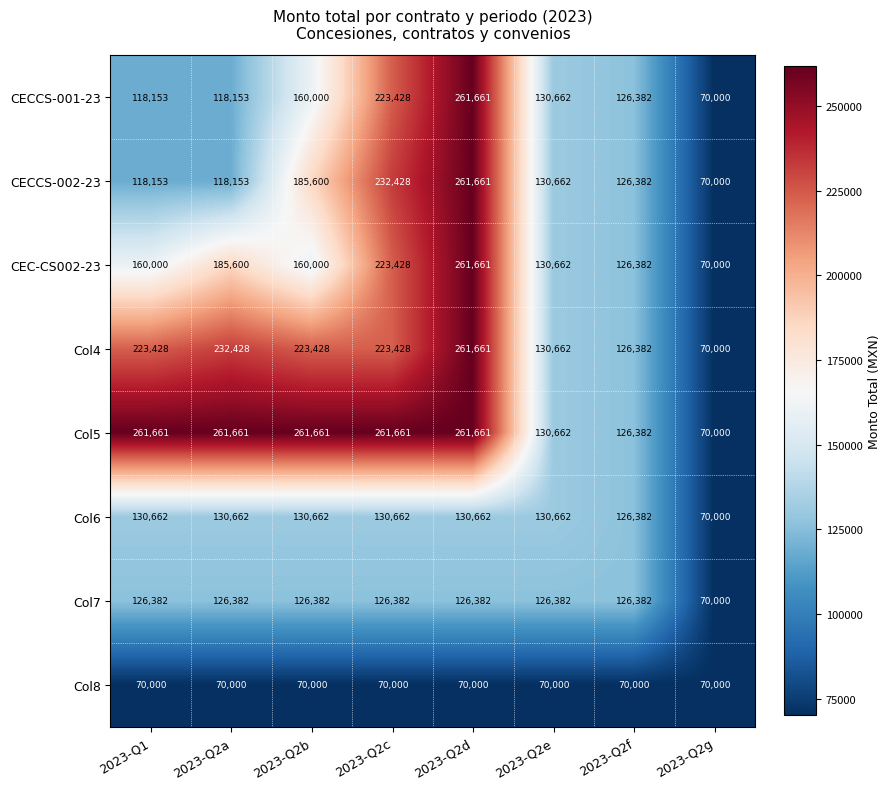

The value of Col6 at 2023-Q2a is 32089. True or false?

False